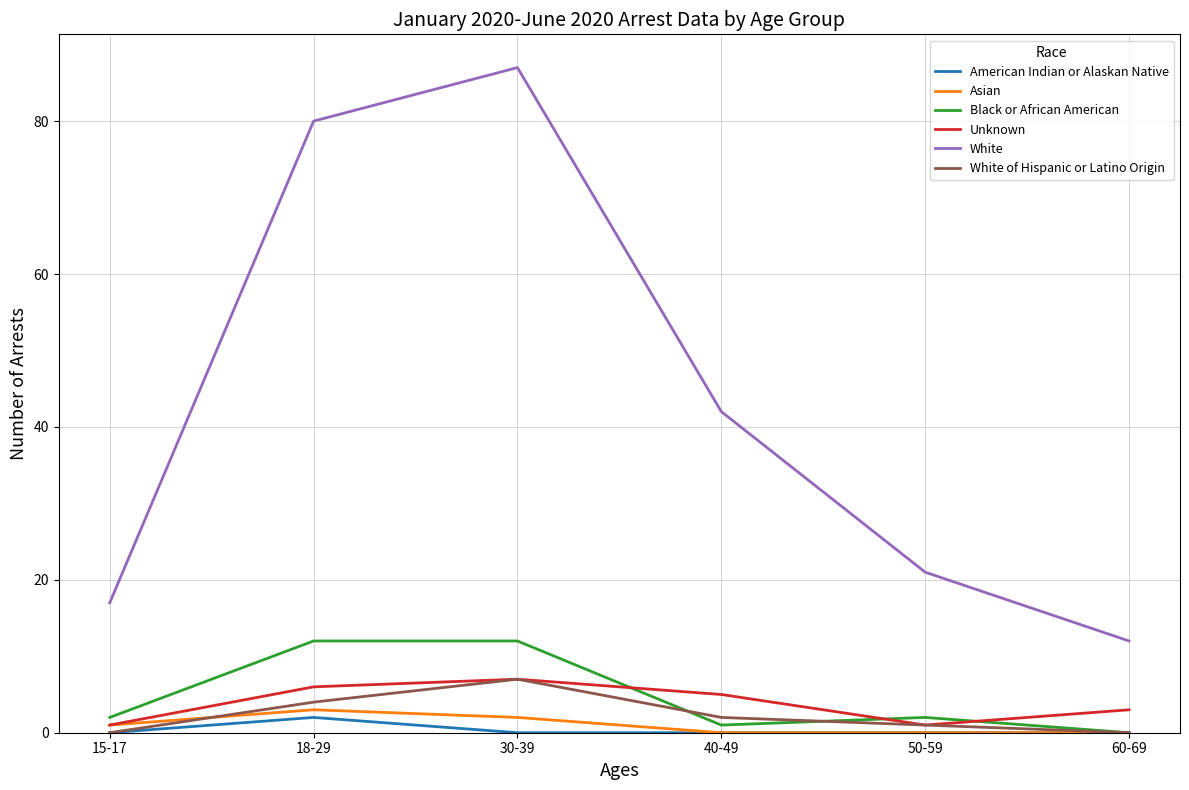

Between 18-29 and 50-59, which series saw the biggest shift?

White